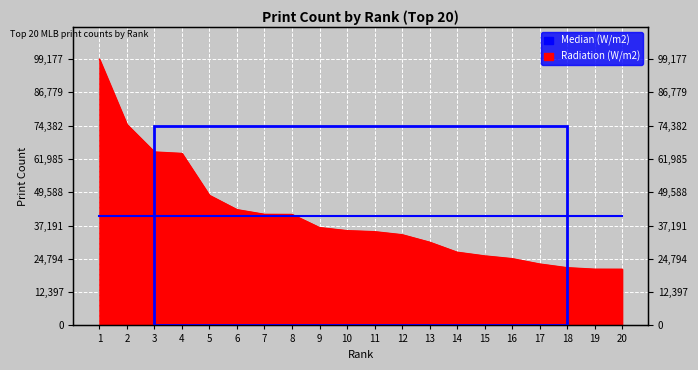

List the labels in order of value, largest first.

1, 2, 3, 4, 5, 6, 7, 8, 9, 10, 11, 12, 13, 14, 15, 16, 17, 18, 19, 20